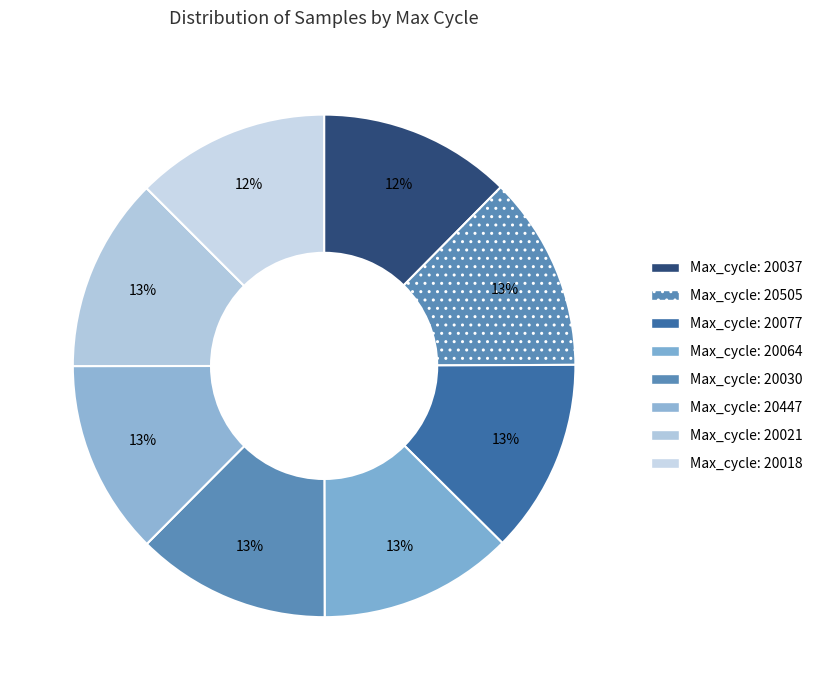

How many segments does this pie chart have?

8